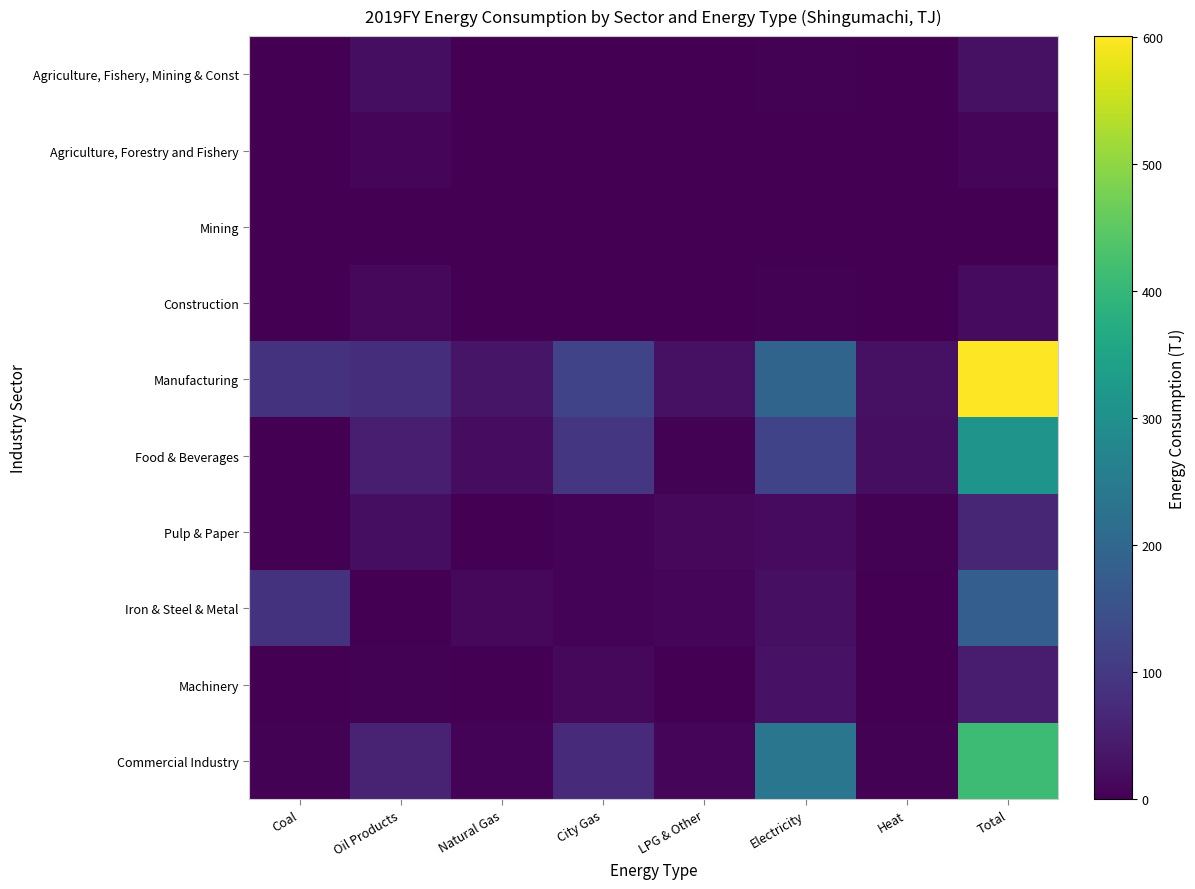

Which category has the highest value across all series?

Total